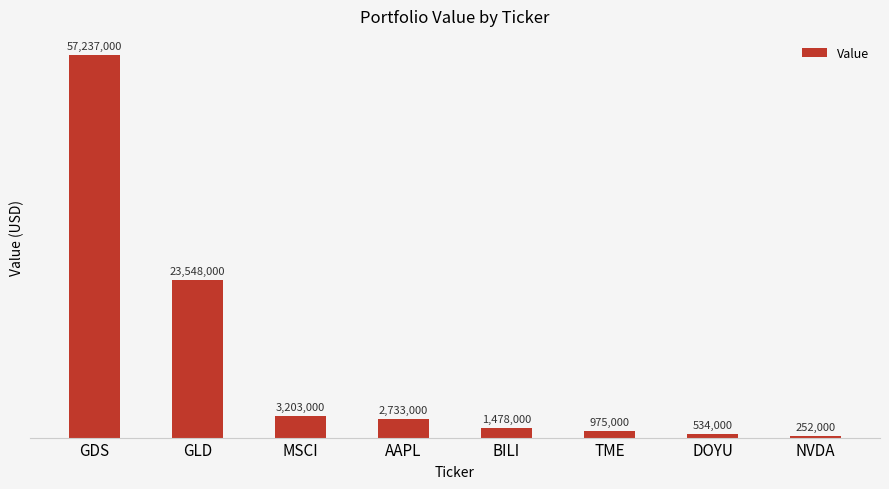

What is the label of the 5th bar from the left?

BILI